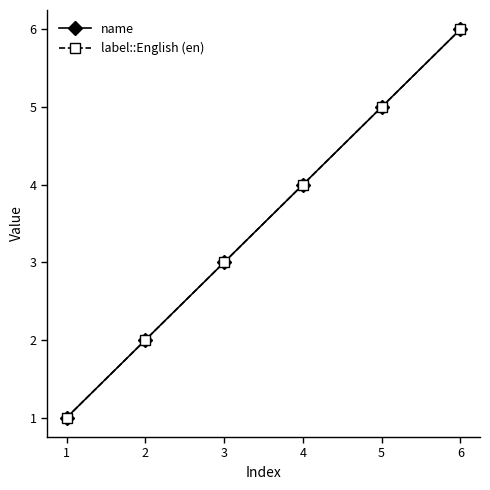

Does the chart have visible grid lines?

No